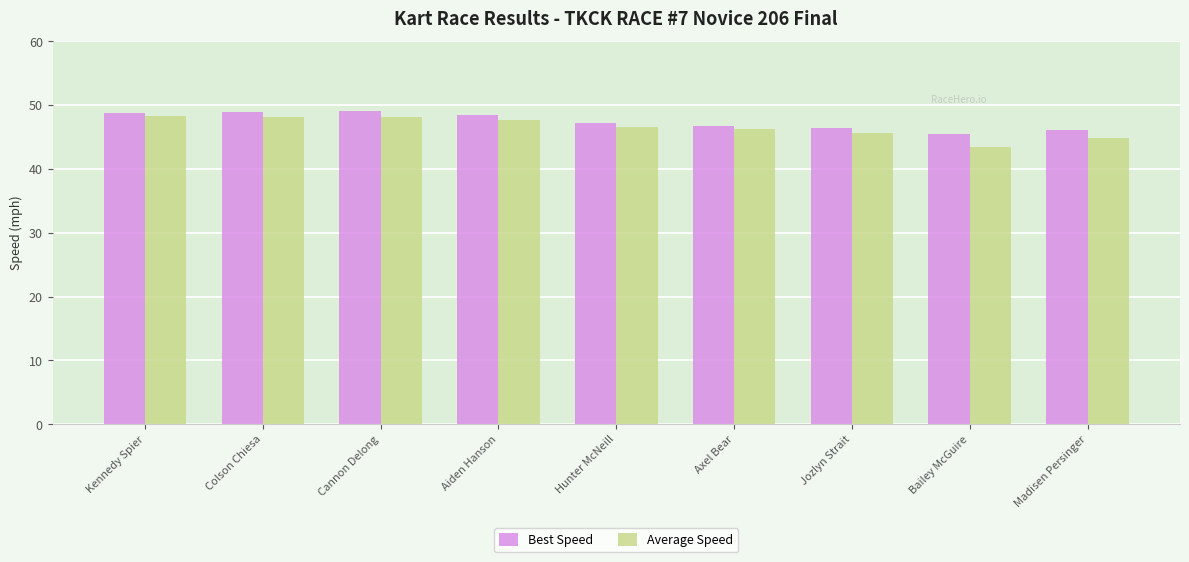

Count the number of data series in this chart.

2